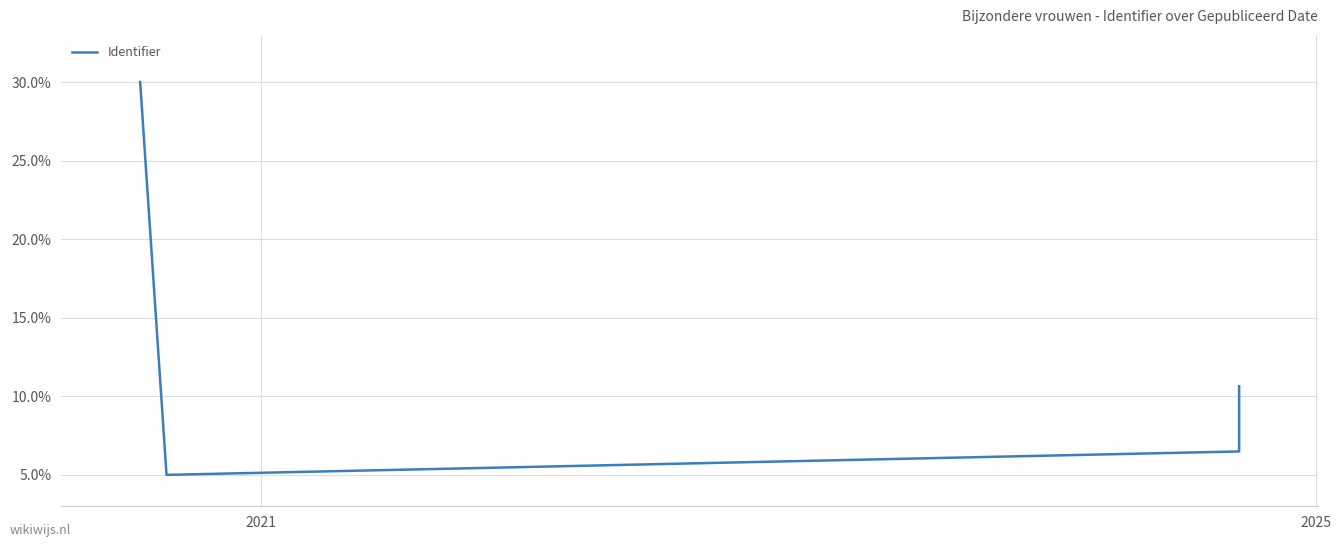

What is the smallest value displayed?

5.0